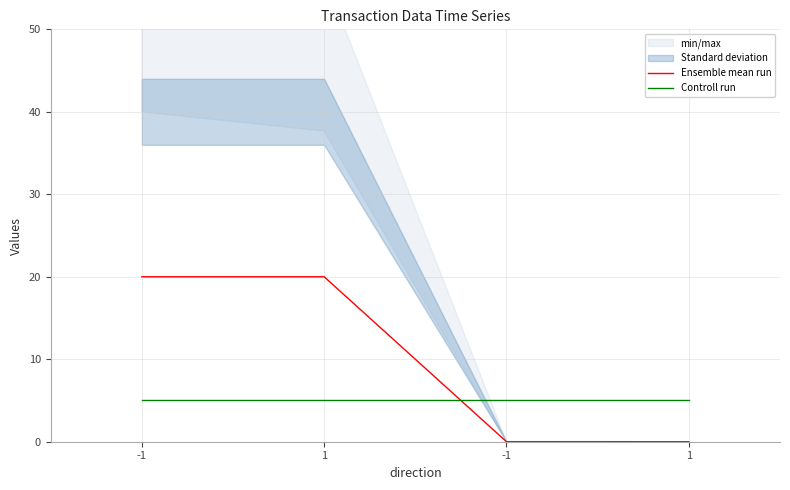

Is the value of Ensemble mean run at -1 greater than the value of Controll run at 1?

Yes